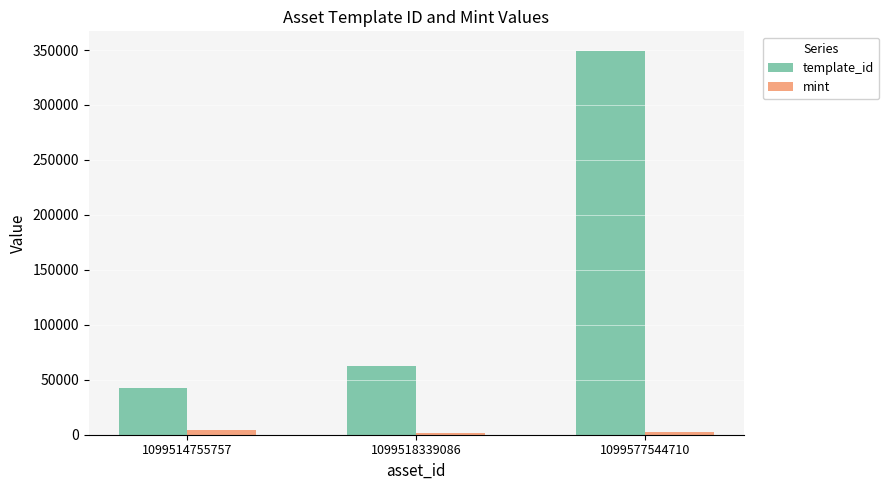

Which series has the largest total across all categories?

template_id